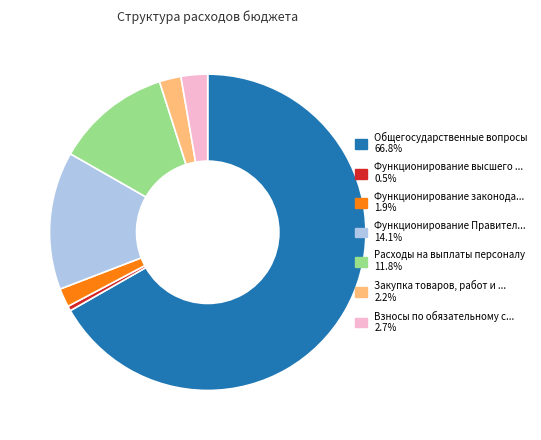

Which category has the smallest portion of the pie?

Функционирование высшего должностного лица